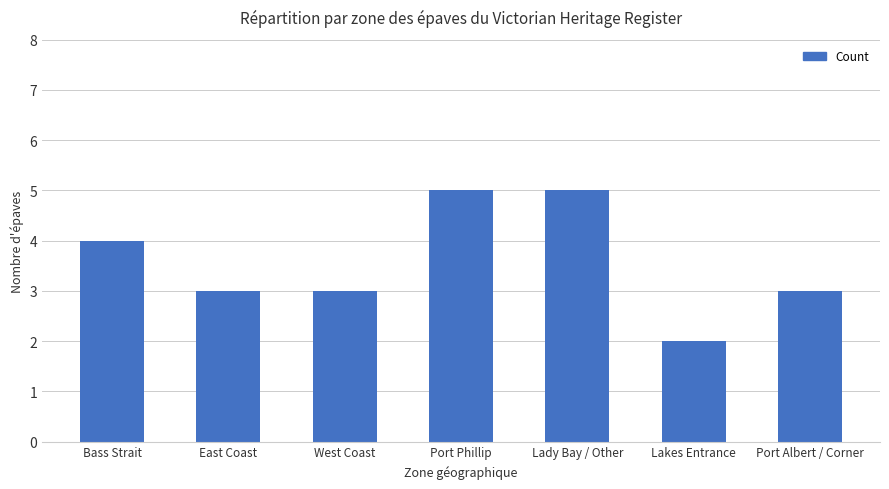

Approximately how many times larger is the value at East Coast compared to Port Phillip?

0.6